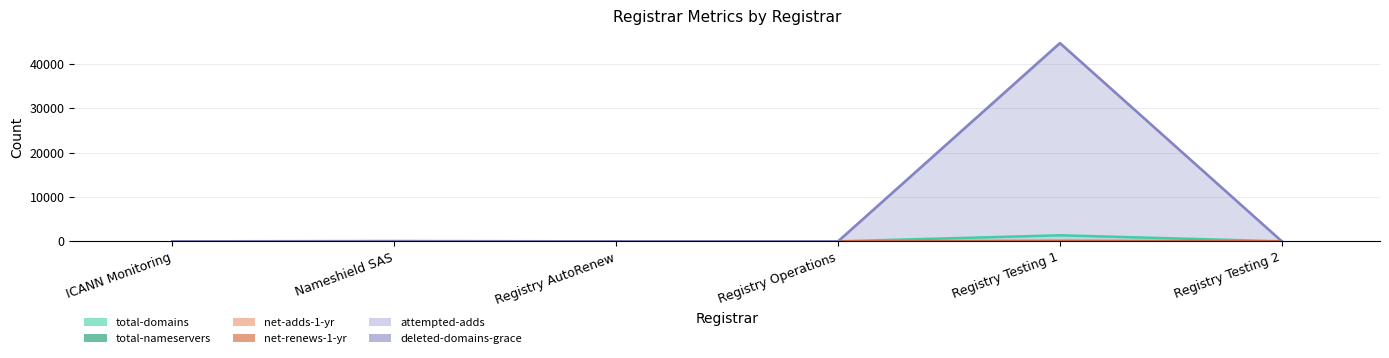

At how many categories does at least one series exceed 17995?

1